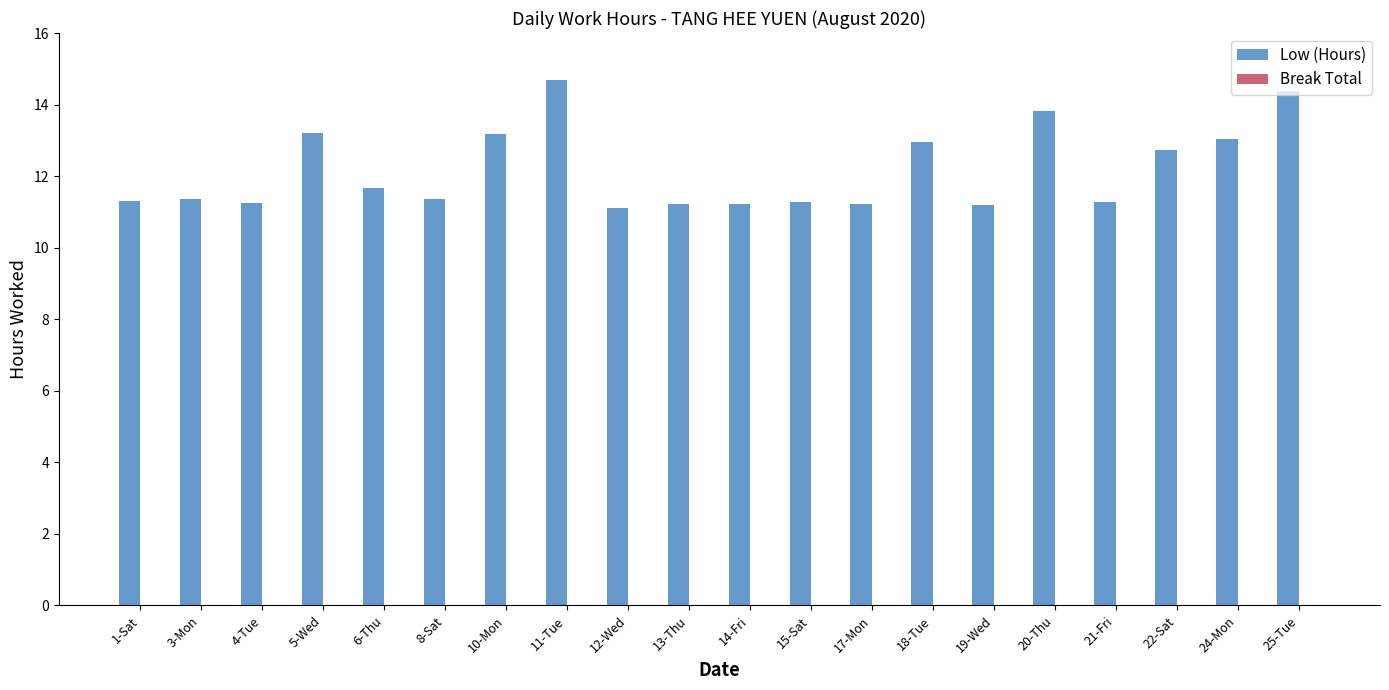

What is the greatest value displayed?

14.7